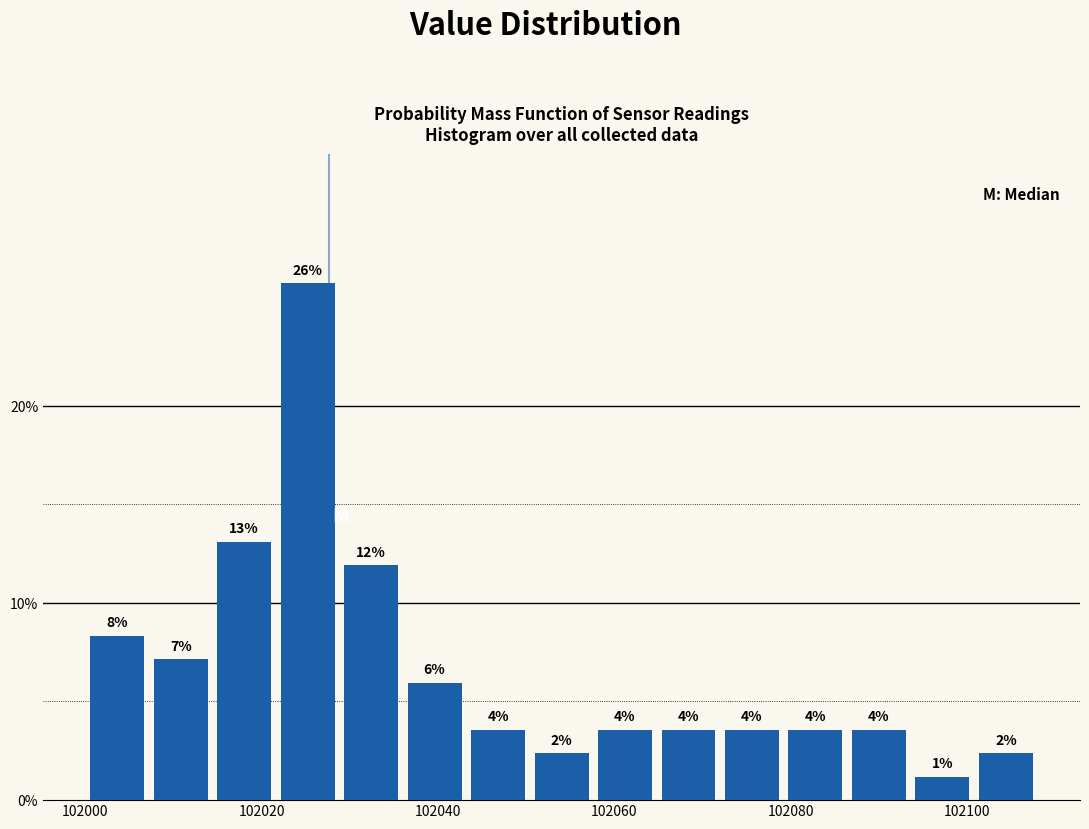

Read against the x-axis, roughly where is the centre of the tallest bar?

102026